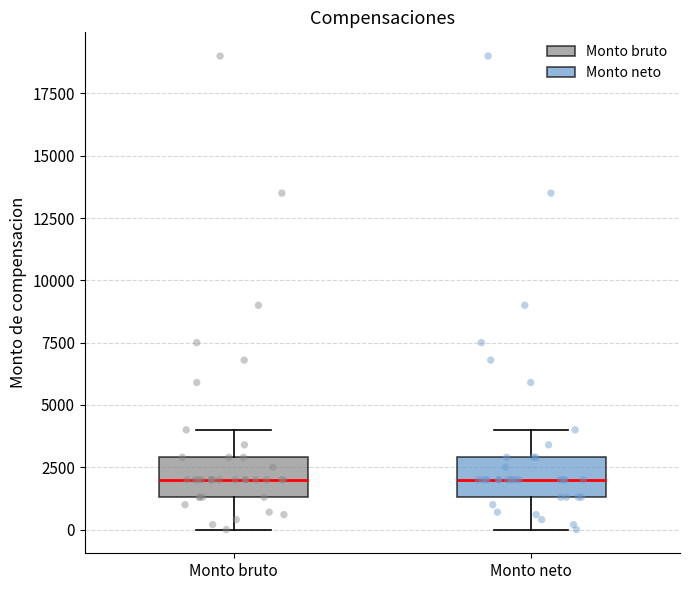

Reading left to right, read every box against the y-axis: the position of its median line, the range the box covers, and the ends of its whiskers. The values are not printed on the chart, so give them approximately, as read against the axis.

Monto bruto: median 2000, box 1500 to 3000, whiskers 0 to 4000
Monto neto: median 2000, box 1500 to 3000, whiskers 0 to 4000